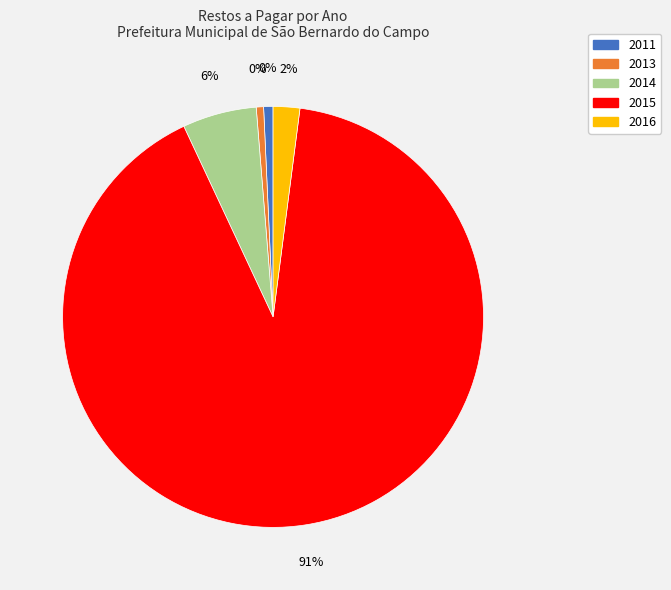

The 2013 slice represents 11% of the pie. True or false?

False